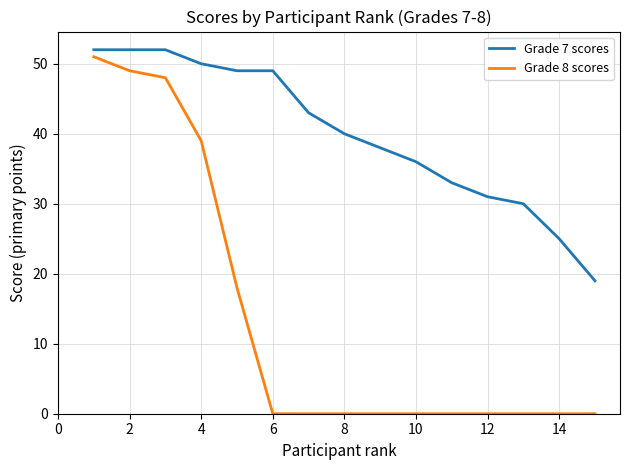

How many lines are shown in the chart?

2